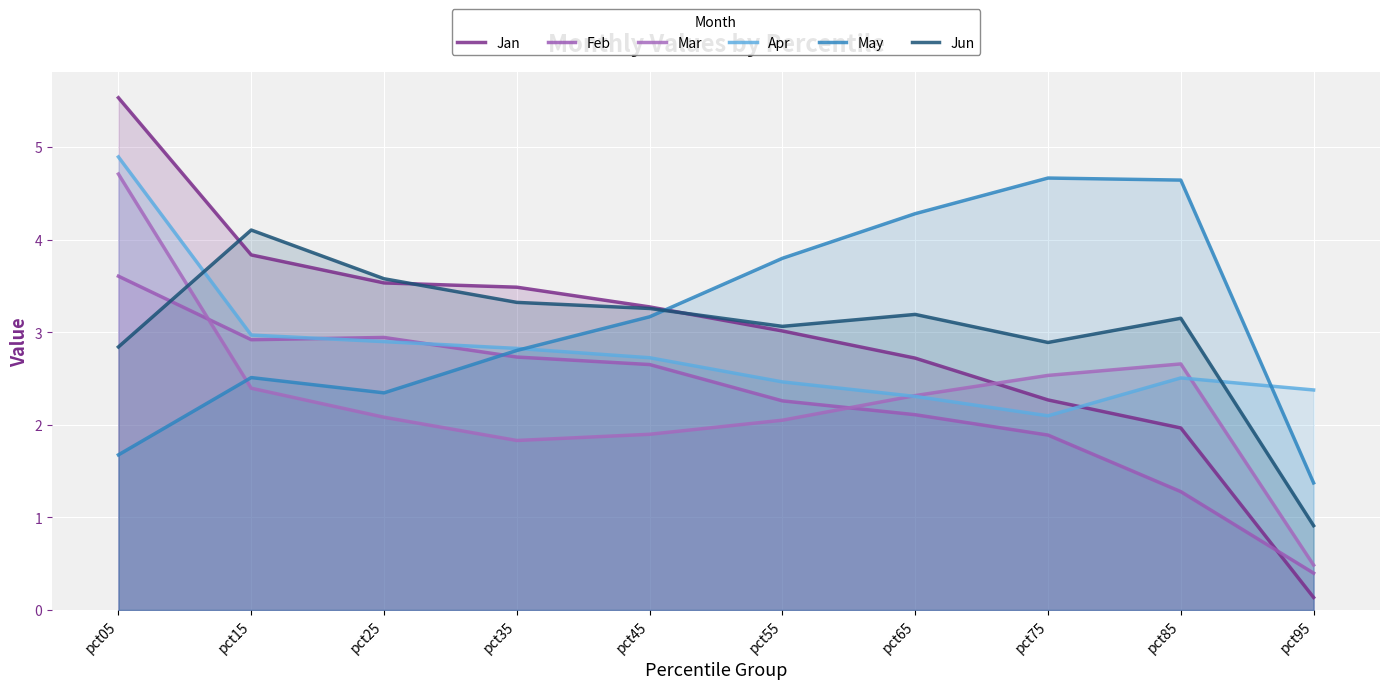

What is the difference between the maximum and second lowest values in the Apr series?

2.6